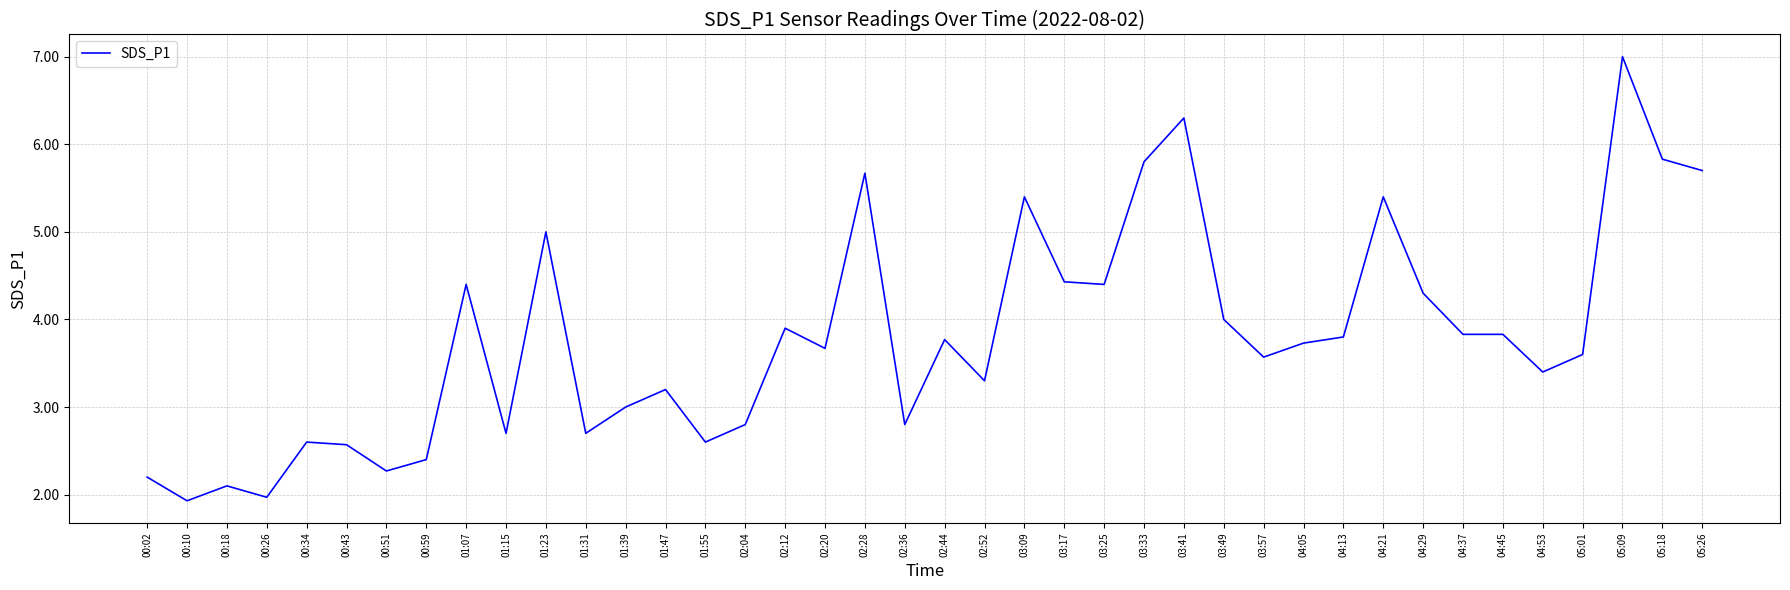

The value at 04:45 is 2.6. True or false?

False